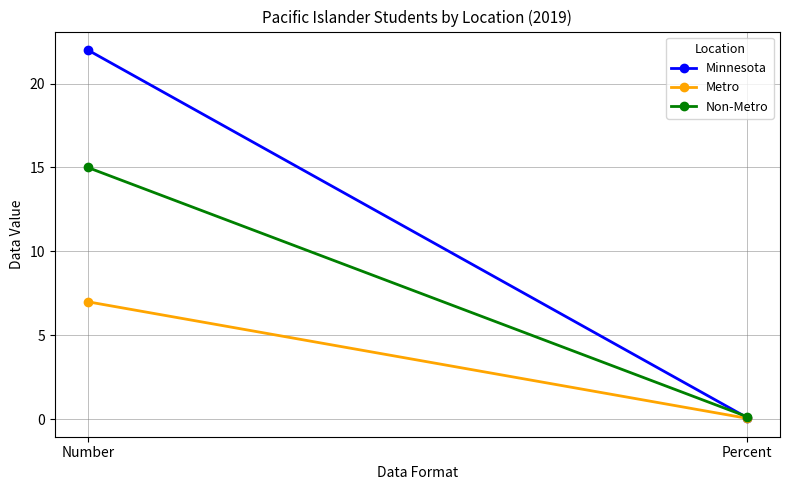

Reading left to right, list all the values displayed in this chart.

Minnesota: Number=22.0	Percent=0.1
Metro: Number=7.0	Percent=0.1
Non-Metro: Number=15.0	Percent=0.2